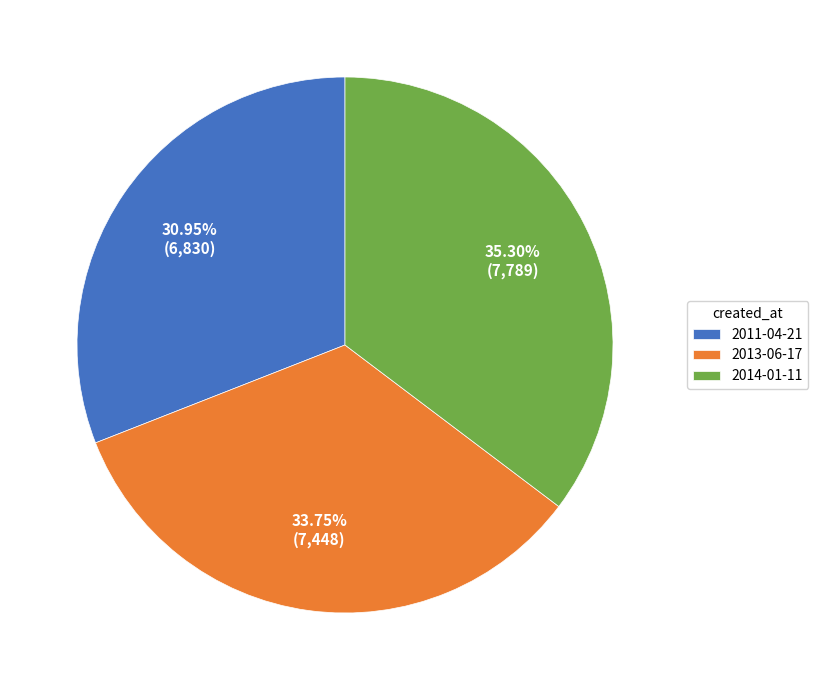

How many segments does this pie chart have?

3